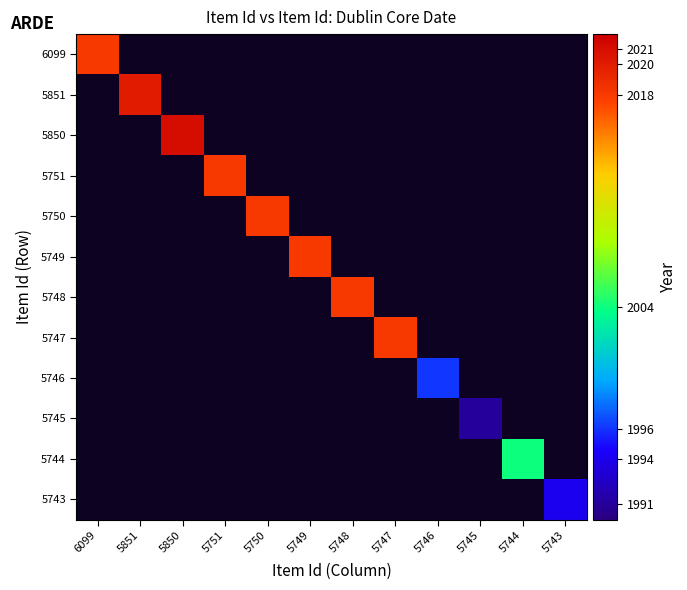

How many values in 5743 are above zero?

1